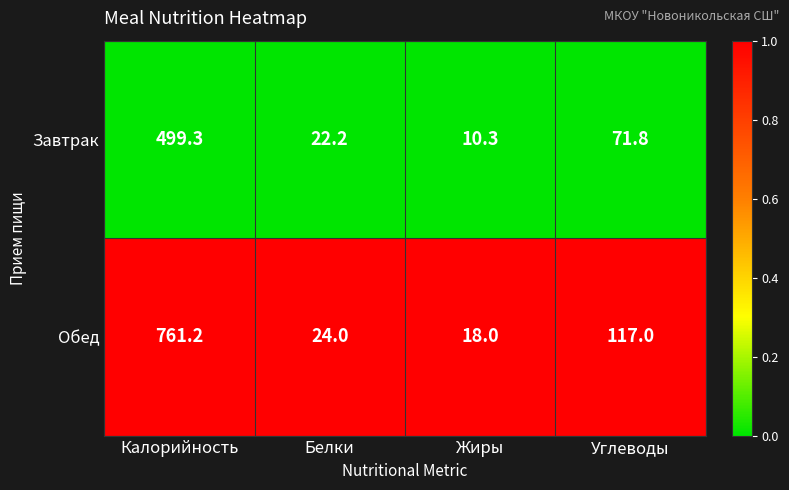

Which category has the highest value in the Обед series?

Калорийность